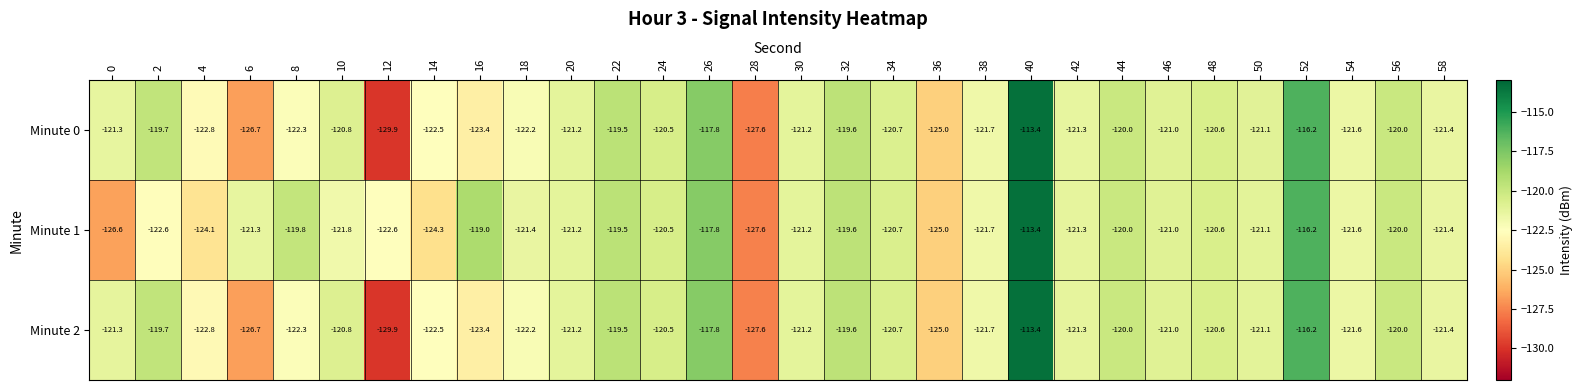

What is the difference between the maximum and minimum values in the Minute 0 series?

16.5